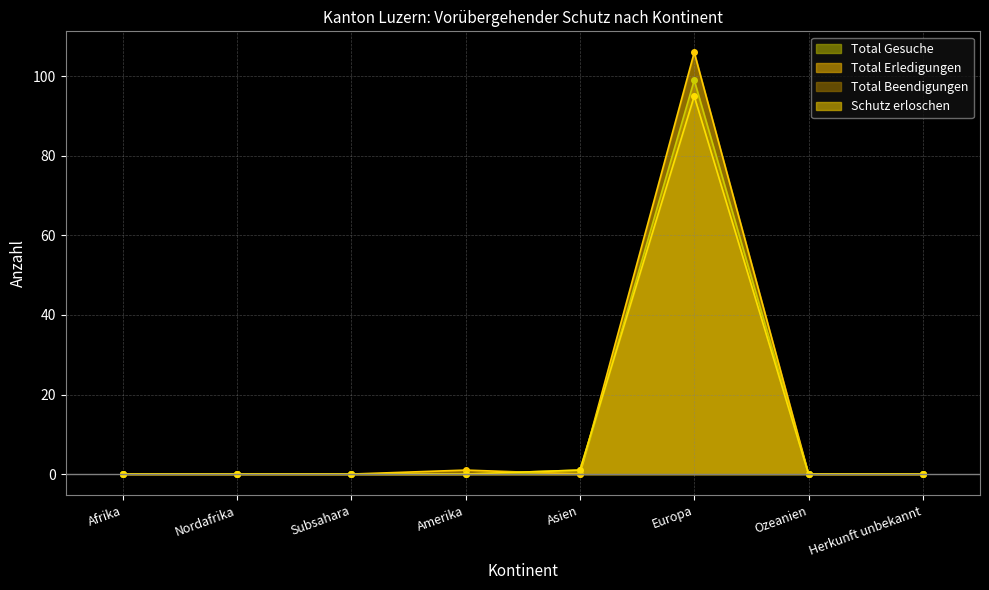

Which series has the widest spread of values?

Total Erledigungen